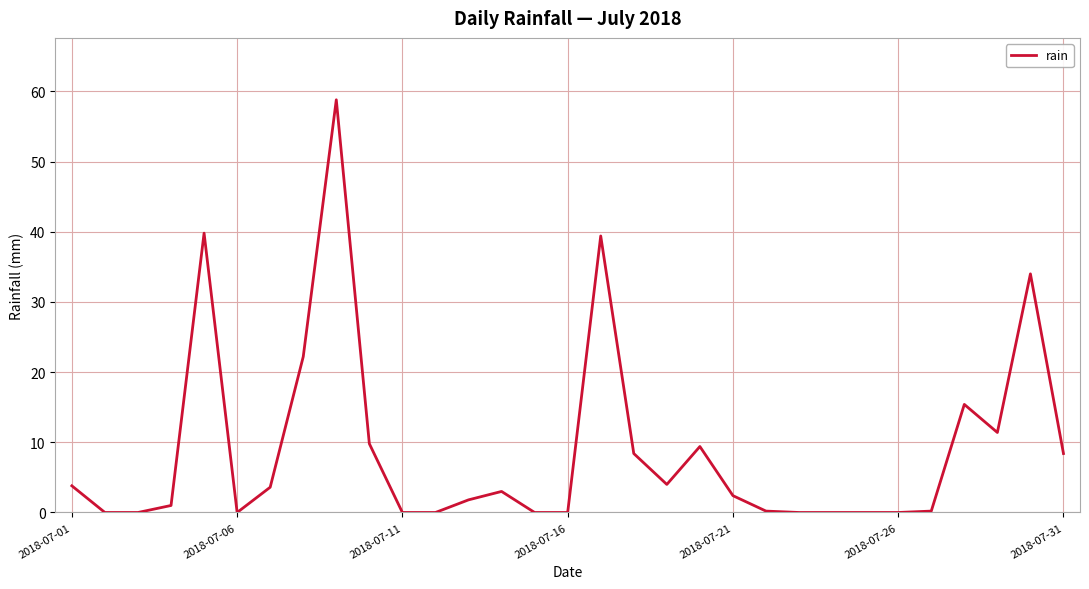

What is the maximum value shown in the chart?

58.8